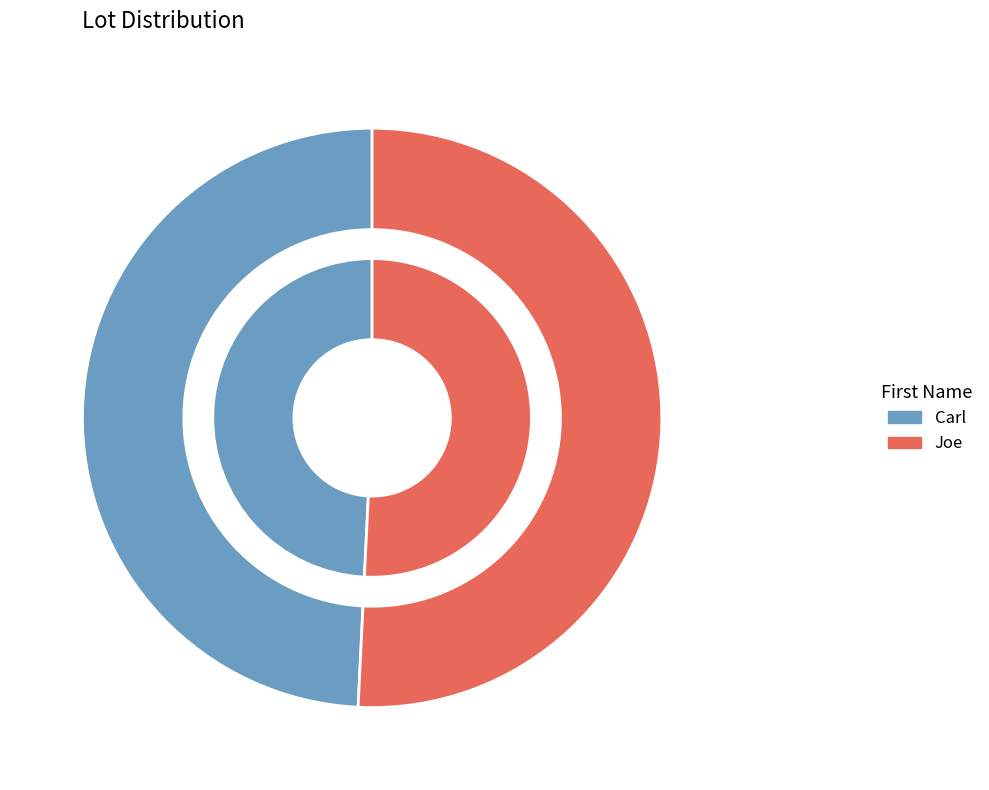

Is there a majority slice in this chart?

Yes